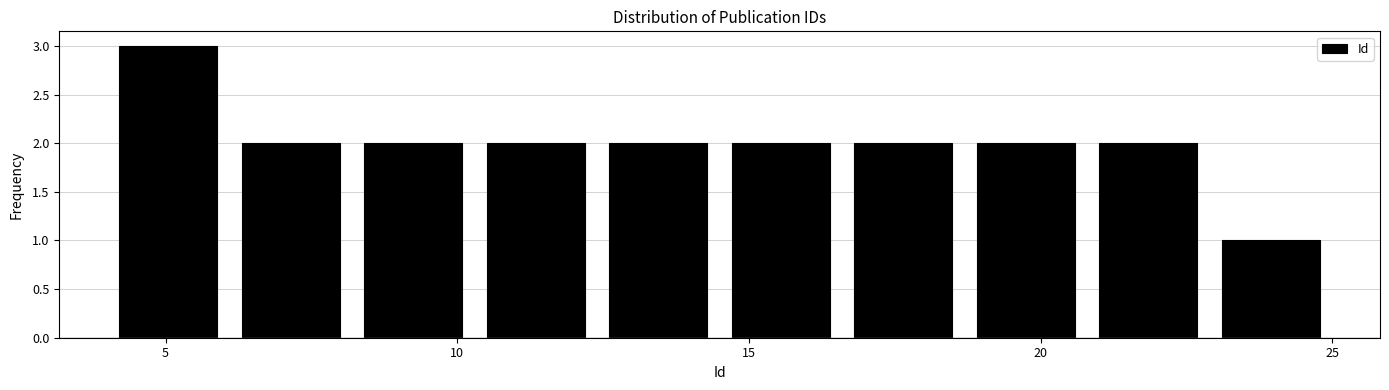

Reading left to right, list every bar in this chart as the range it spans on the x-axis followed by its height. Neither the bar edges nor the heights are printed on the chart, so give them approximately, as read against the axes.

4.0 to 6.1: 3
6.1 to 8.2: 2
8.2 to 10.3: 2
10.3 to 12.4: 2
12.4 to 14.5: 2
14.5 to 16.6: 2
16.6 to 18.7: 2
18.7 to 20.8: 2
20.8 to 22.9: 2
22.9 to 25.0: 1